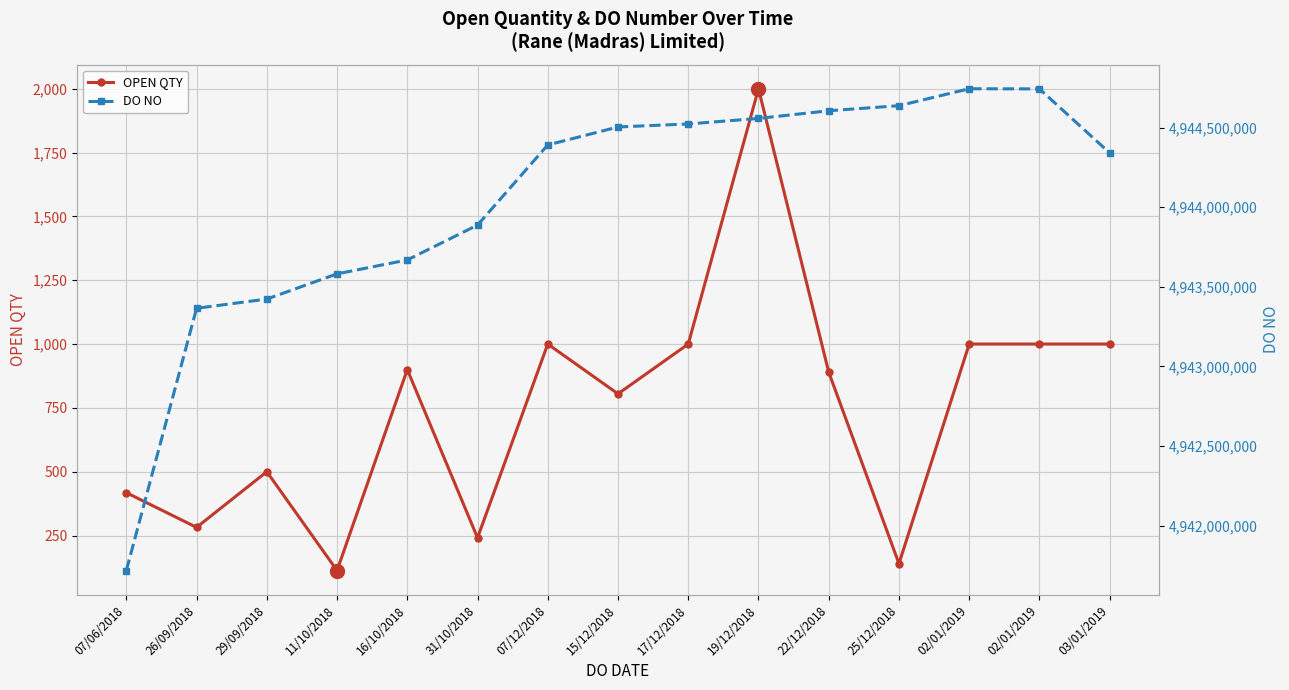

How many data points in OPEN QTY are less than 890?

7